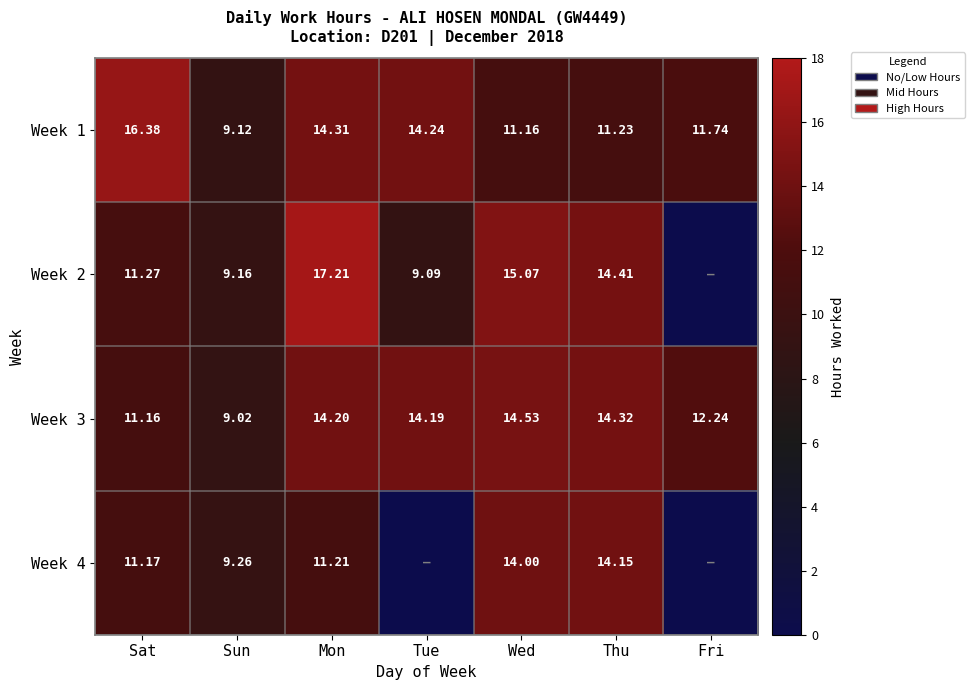

Rank the categories by Week 3 value from lowest to highest.

Sun, Sat, Fri, Tue, Mon, Thu, Wed